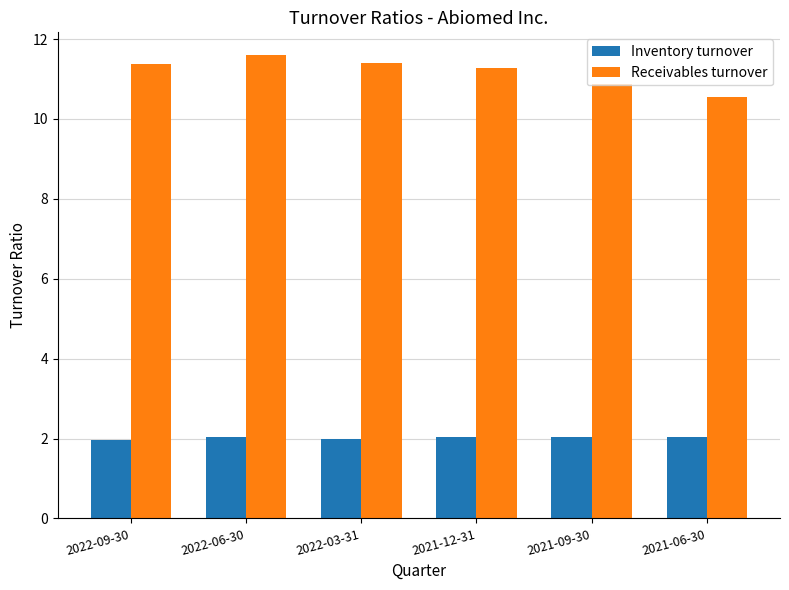

What is the value of the Receivables turnover bar at the 3rd from the left?

11.4